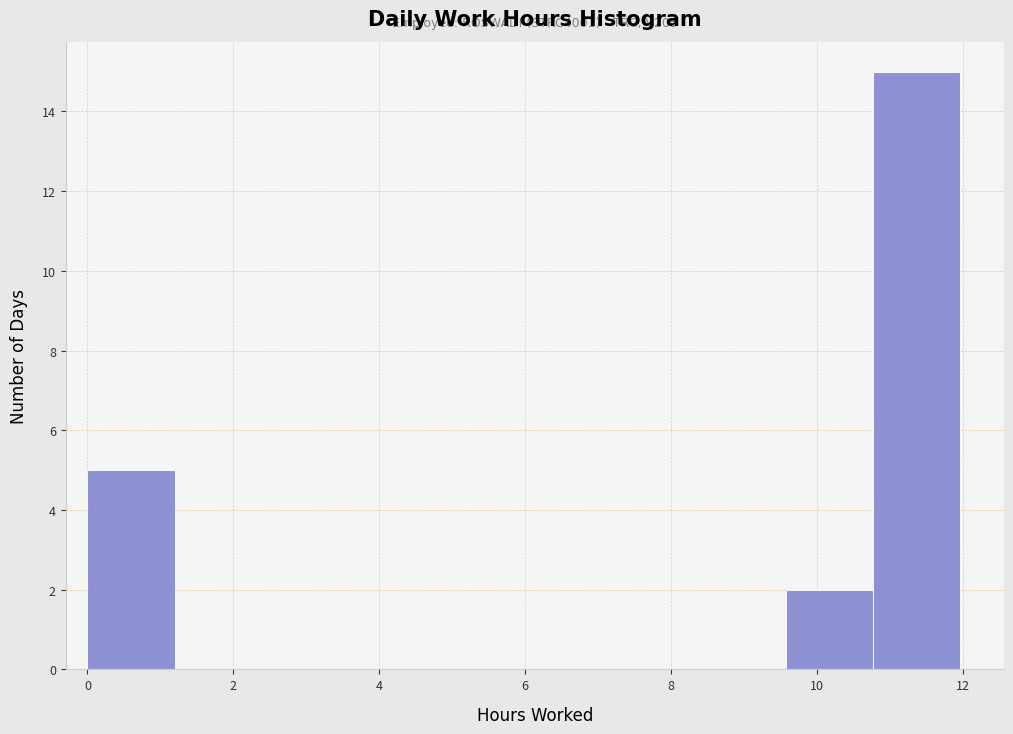

Over which range of the x-axis is the bar tallest?

10.8 to 12.0